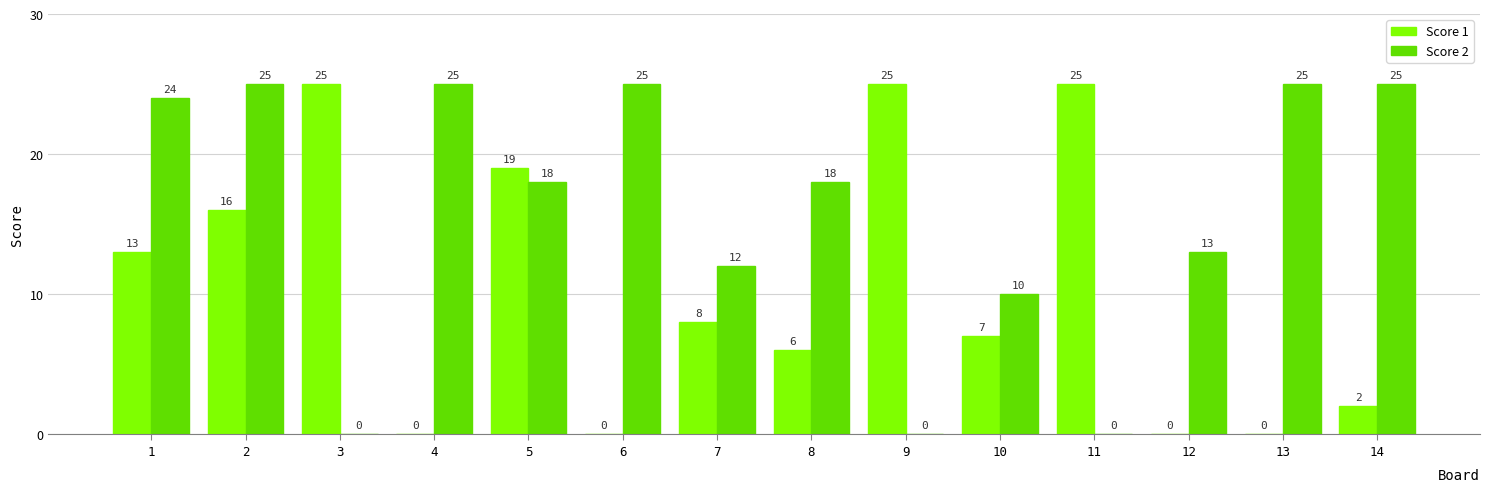

What is the sum of the Score 1 values at 6 and 7?

8